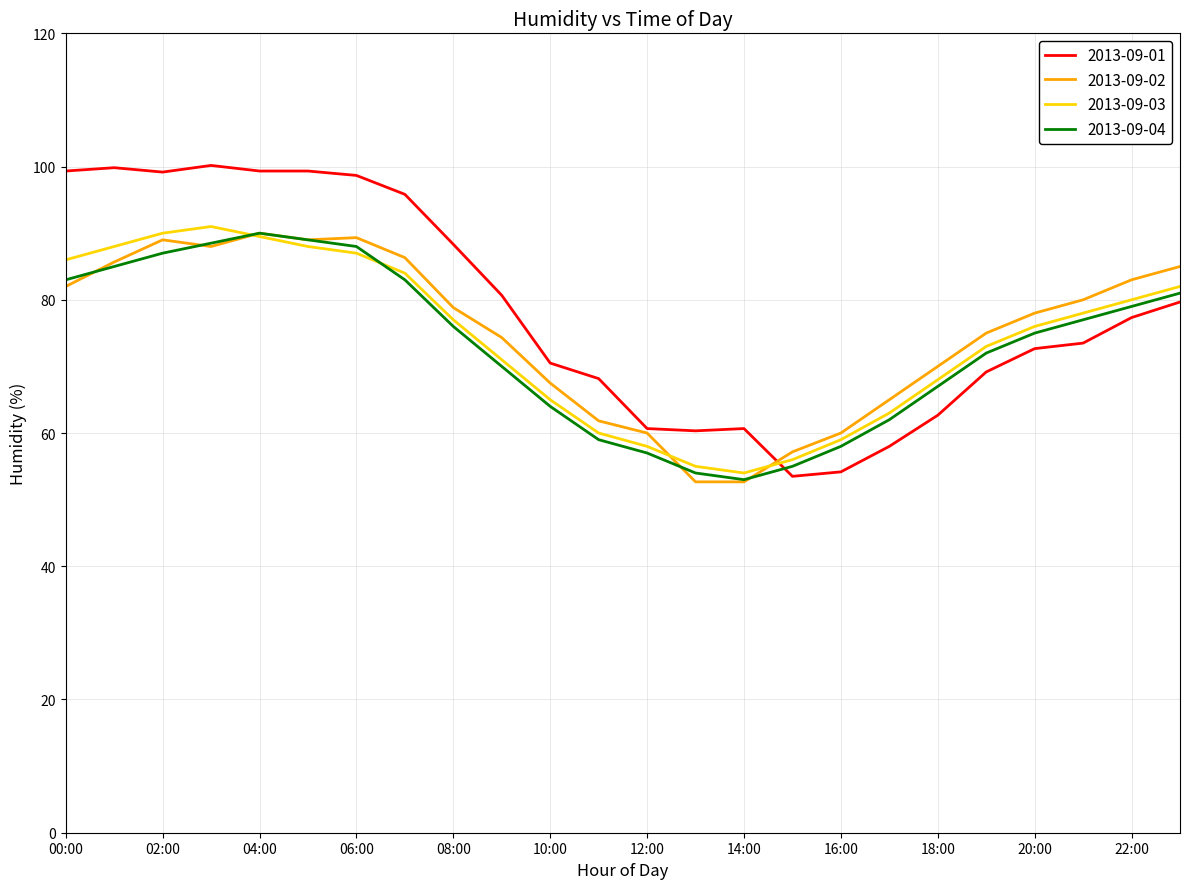

How many times do 2013-09-02 and 2013-09-03 cross each other?

3